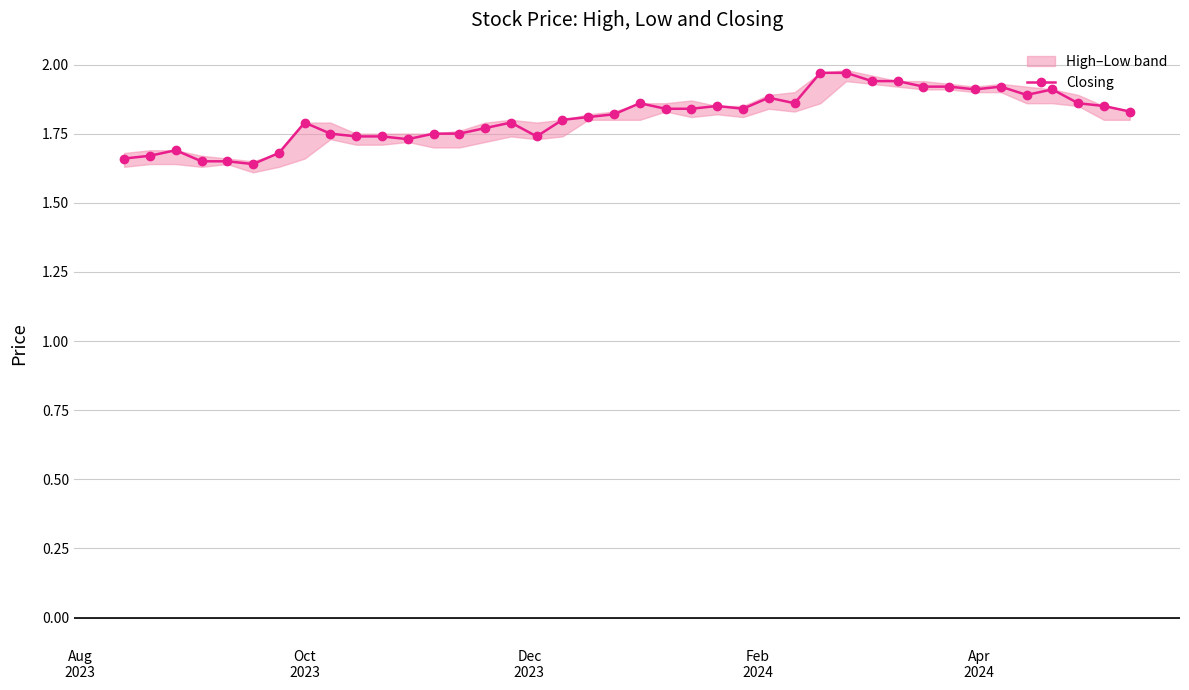

True or false: Closing has more than 2 interior local peaks.

True